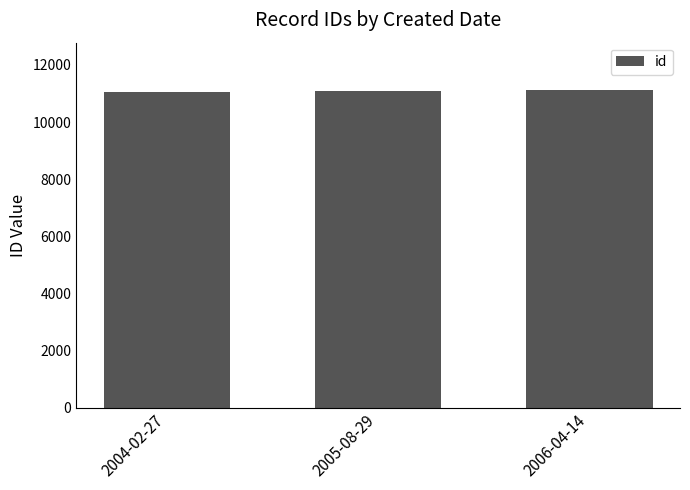

What is the greatest value displayed?

11115.0